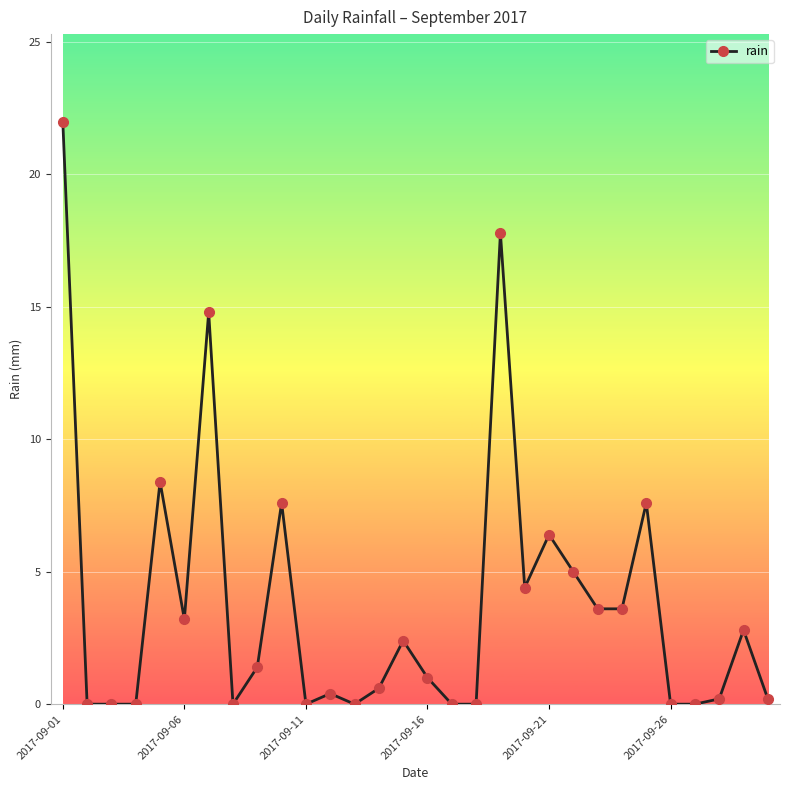

What is the value of the 22nd point from the left?

5.0